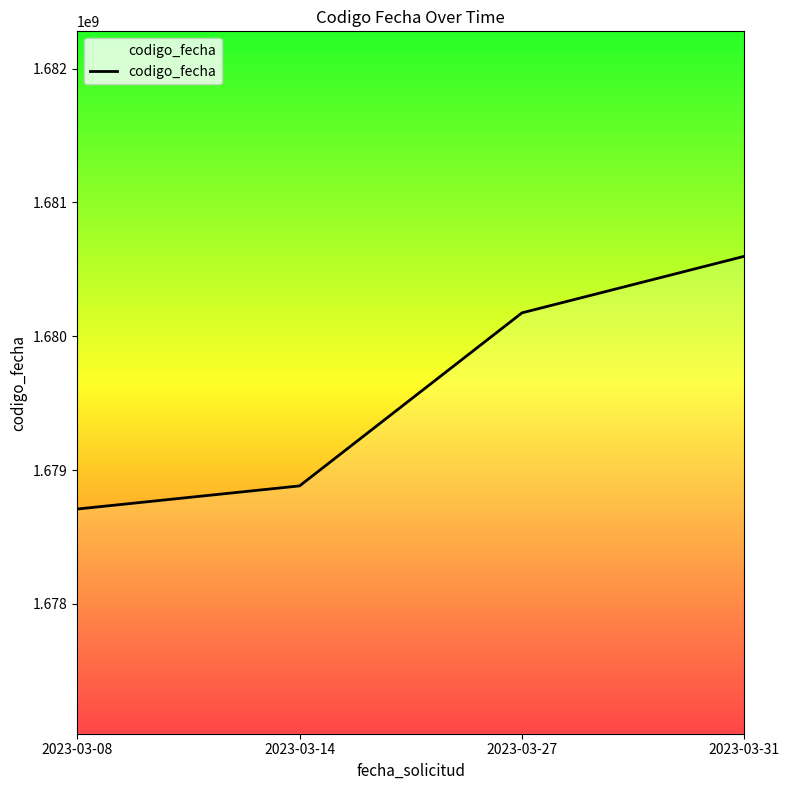

Is it true that the value at 2023-03-08 is 2734625036?

False